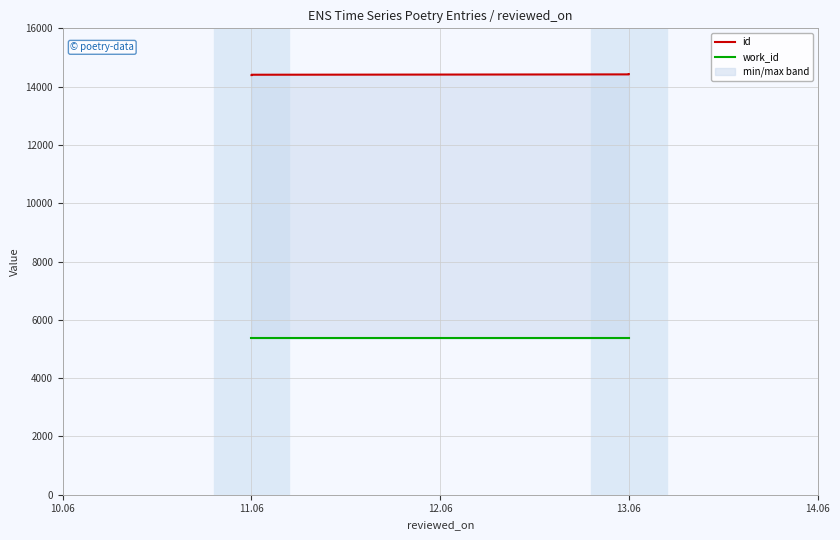

What is the minimum value for work_id?

5366